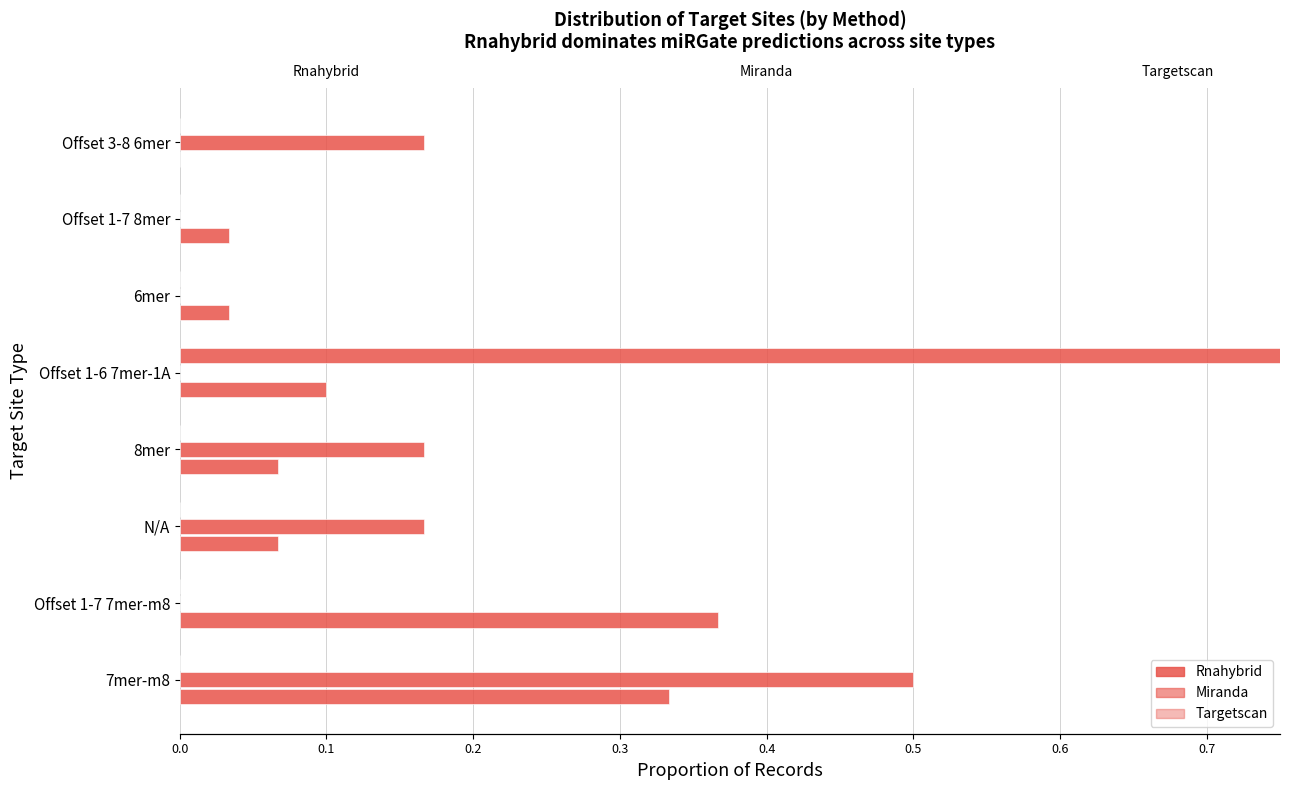

Rank the series by their maximum value, from highest to lowest.

Targetscan, Miranda, Rnahybrid